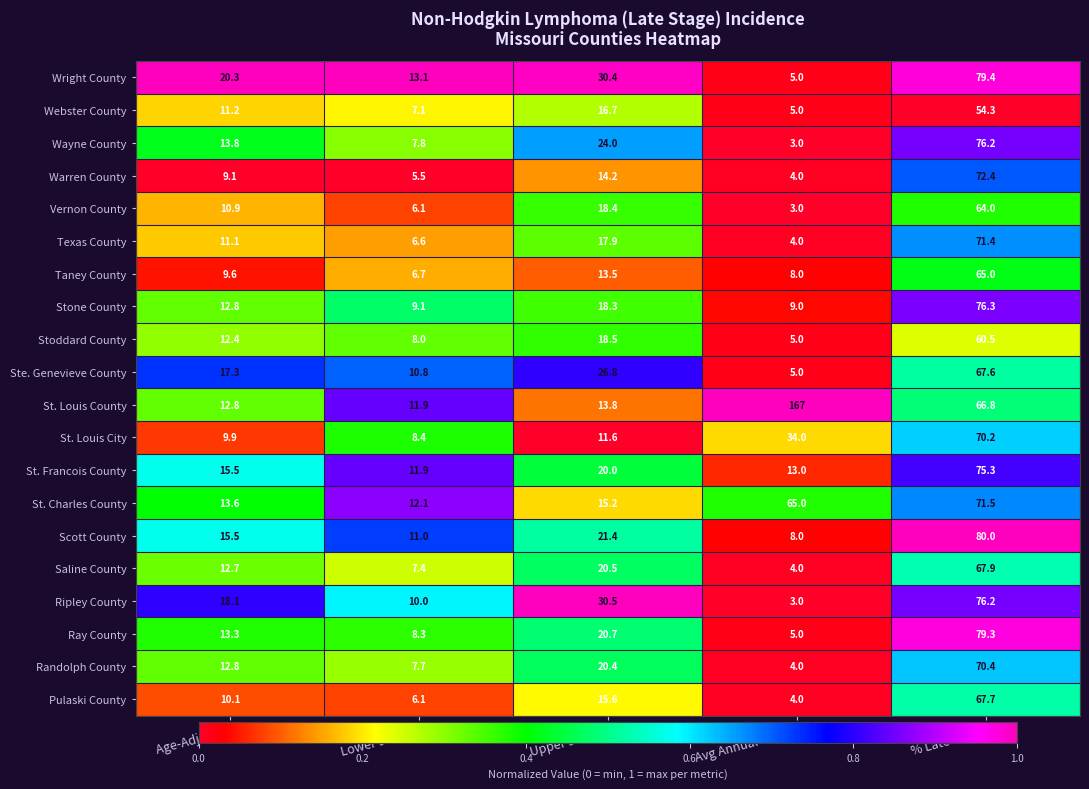

What is the difference between the Vernon County values at Lower 95% CI and Age-Adj Rate?

4.8